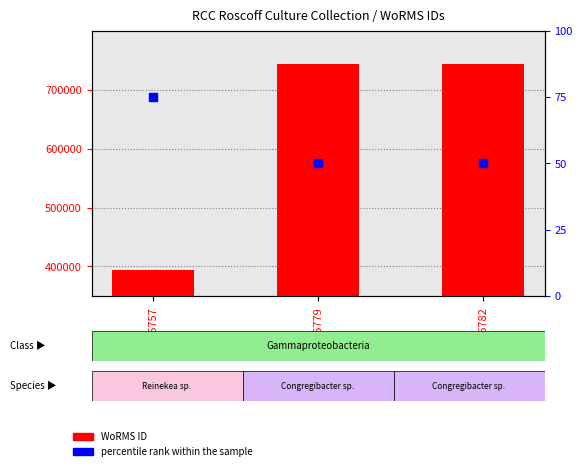

At how many categories does at least one series exceed 661358?

2